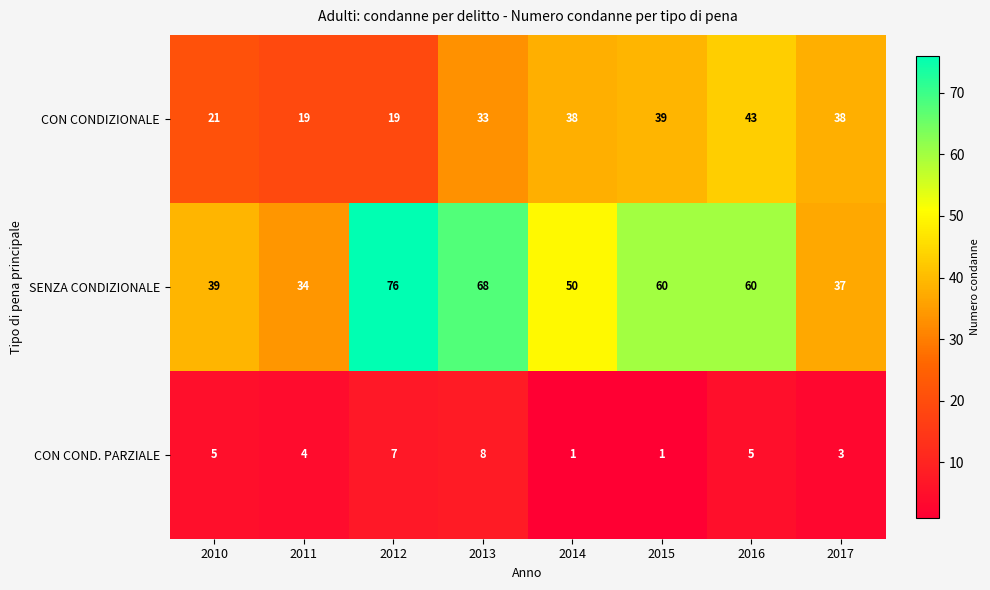

What is the difference between the second highest and minimum values in the SENZA CONDIZIONALE series?

34